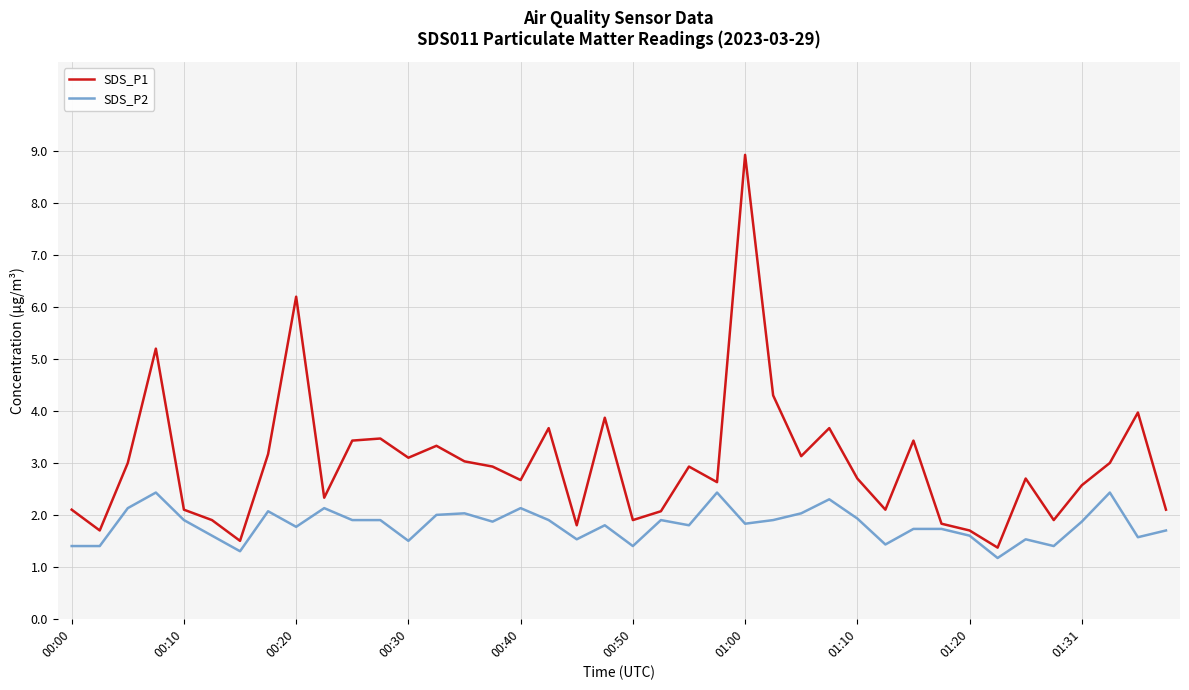

How many lines are shown in the chart?

2